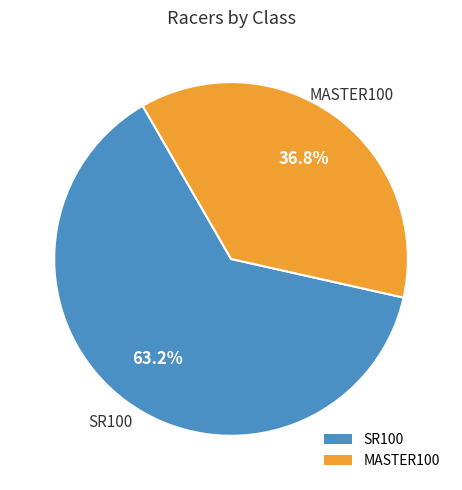

Count the number of slices in the pie.

2